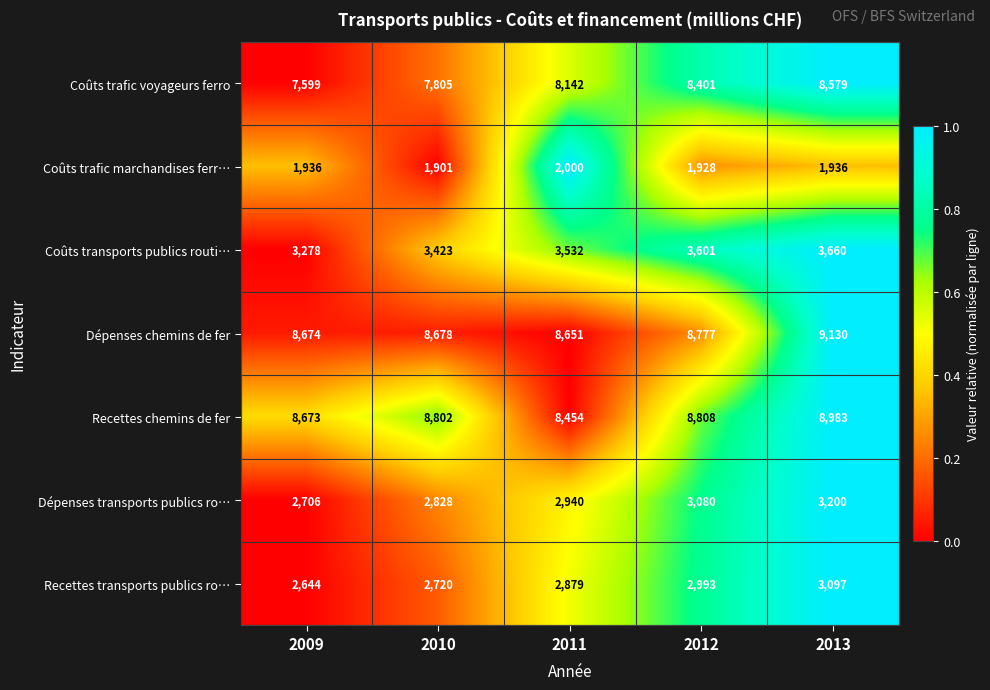

How many data points in Recettes chemins de fer are less than 8802?

2